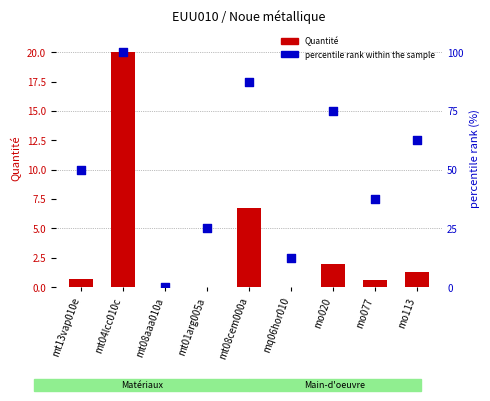

At how many categories does at least one series exceed 75?

2